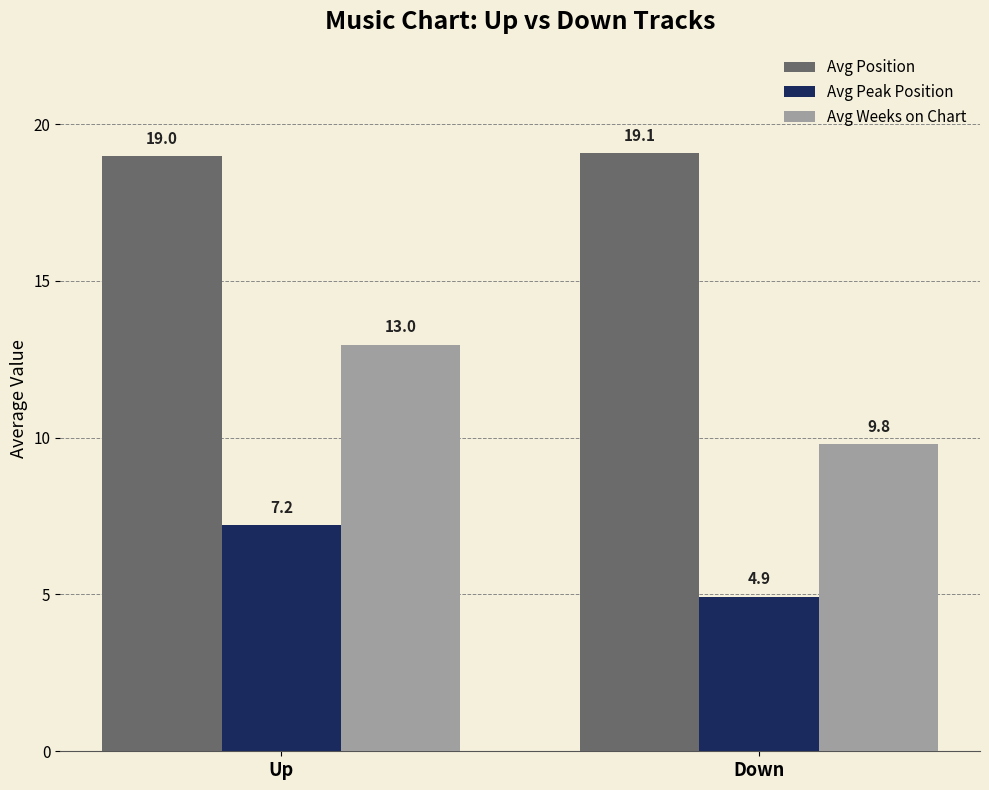

Between Up and Down, which series saw the biggest shift?

Avg Weeks on Chart